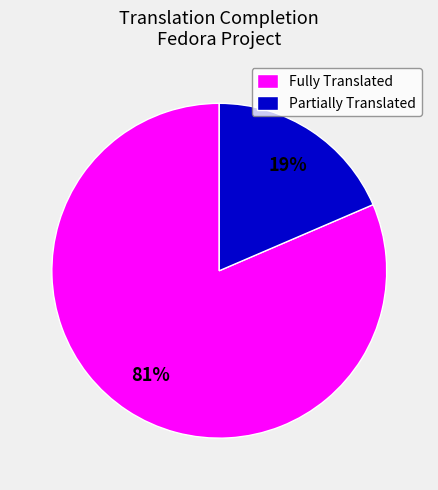

Count the number of slices in the pie.

2